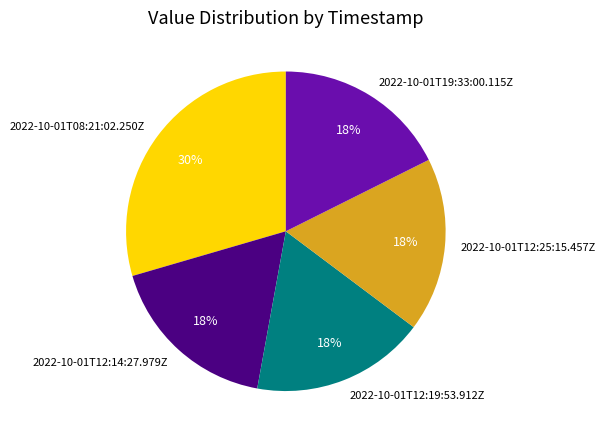

To the nearest percent, what is the difference between the largest and smallest slice percentages?

12%